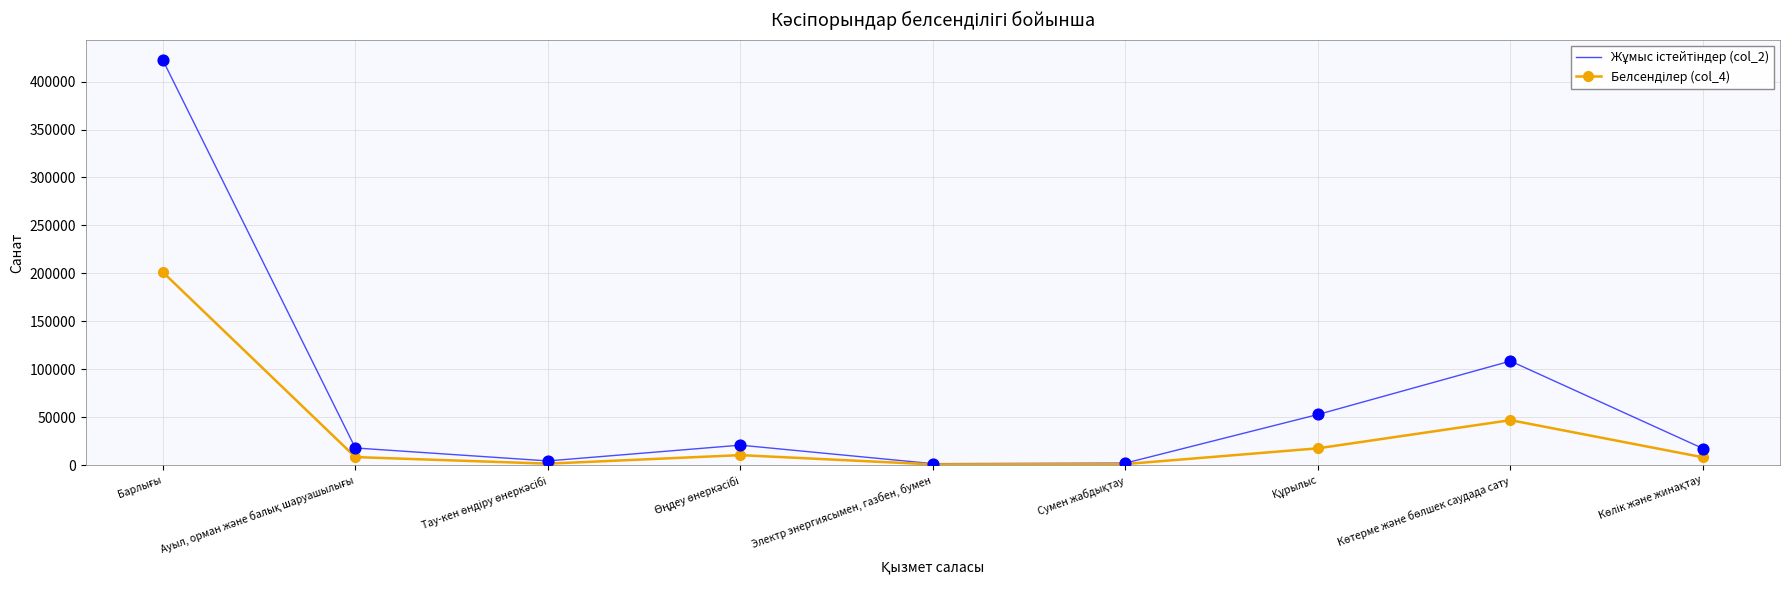

What is the maximum value shown in the chart?

422495